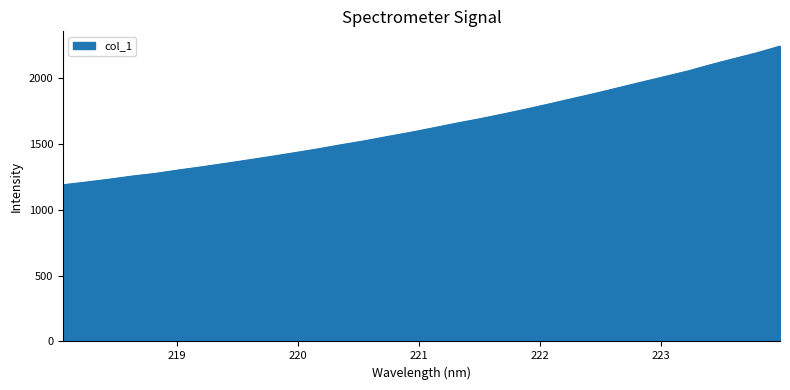

What is the difference between the second highest and second lowest values?

981.6